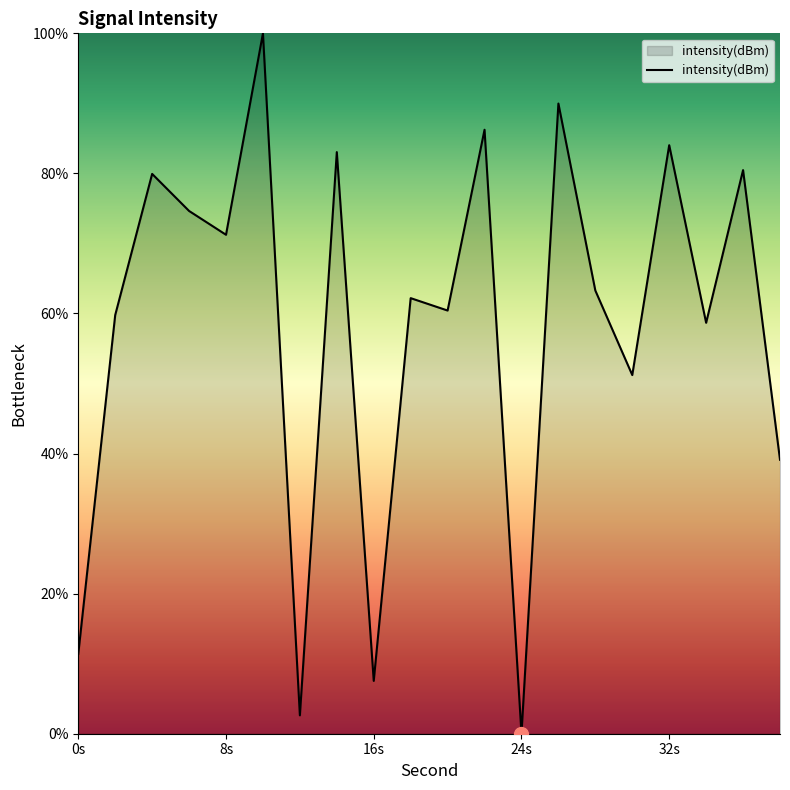

What is the difference between the maximum and minimum values?

100.0